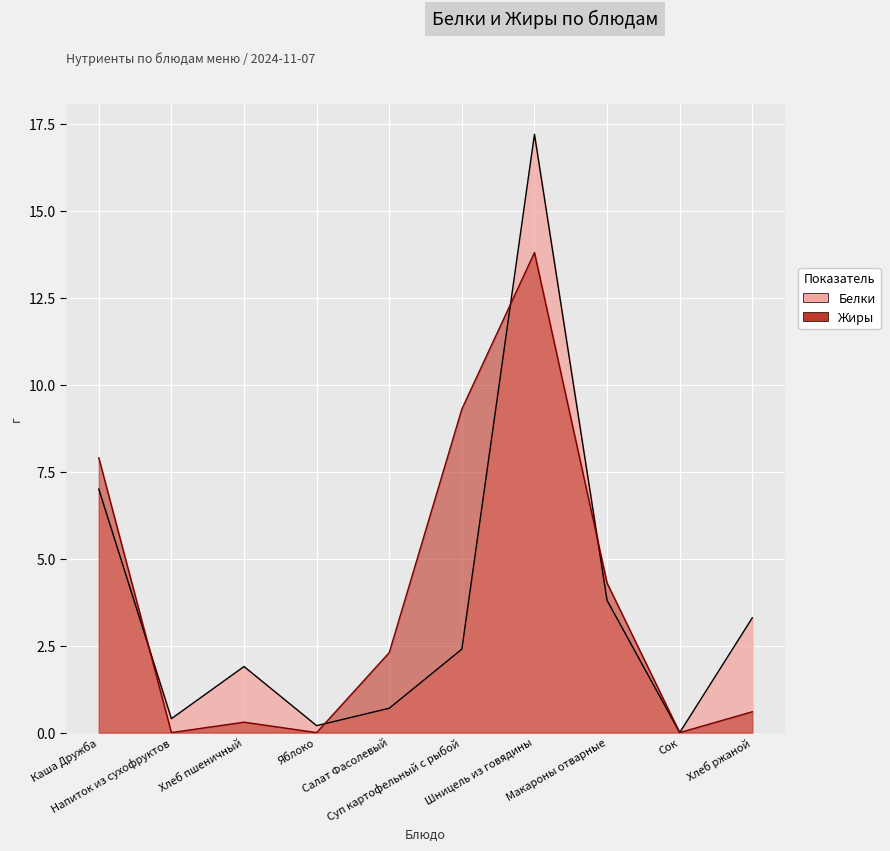

What is the label of the 8th point from the left?

Макароны отварные